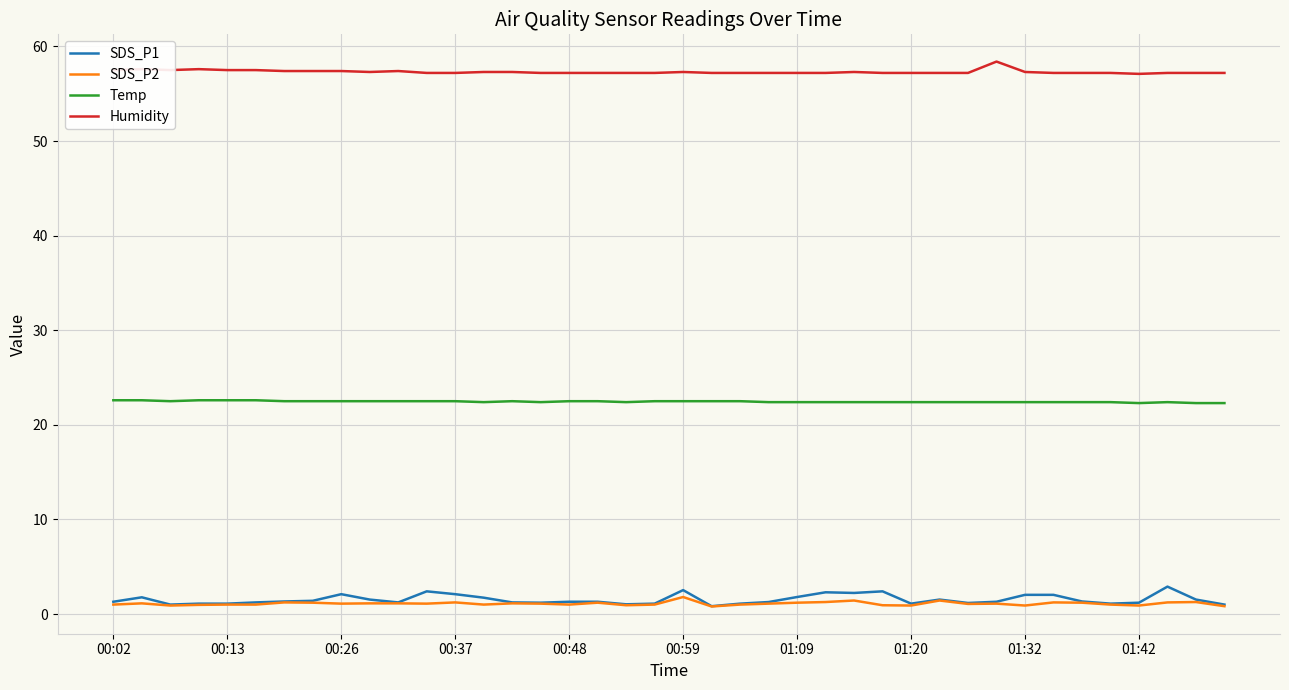

Which series has the largest total across all categories?

Humidity